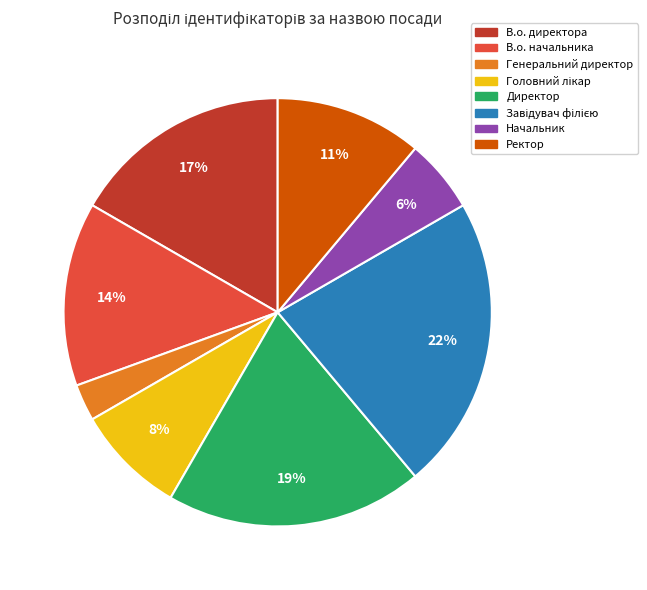

The В.о. начальника slice represents 14% of the pie. True or false?

True